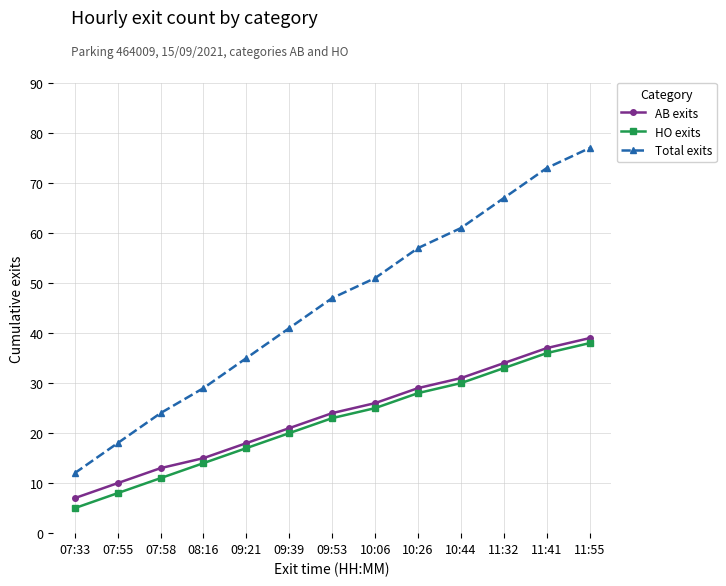

What is the label of the 1st point from the right?

11:55